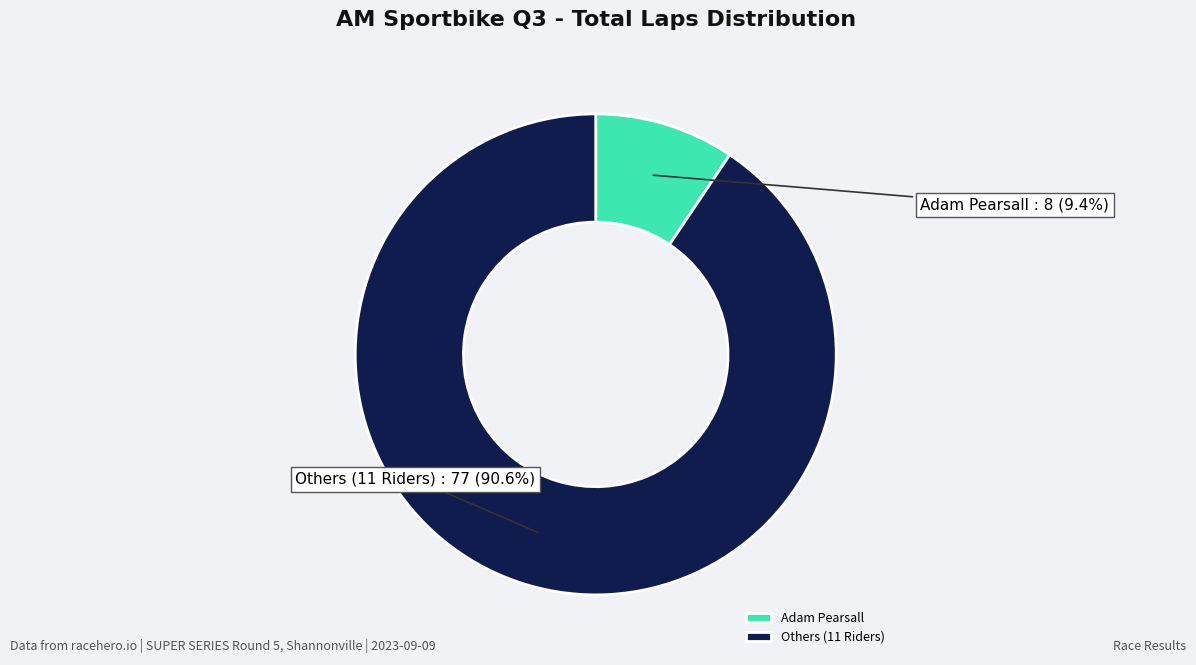

What is the total percentage of Others (11 Riders) and Adam Pearsall?

100.0%